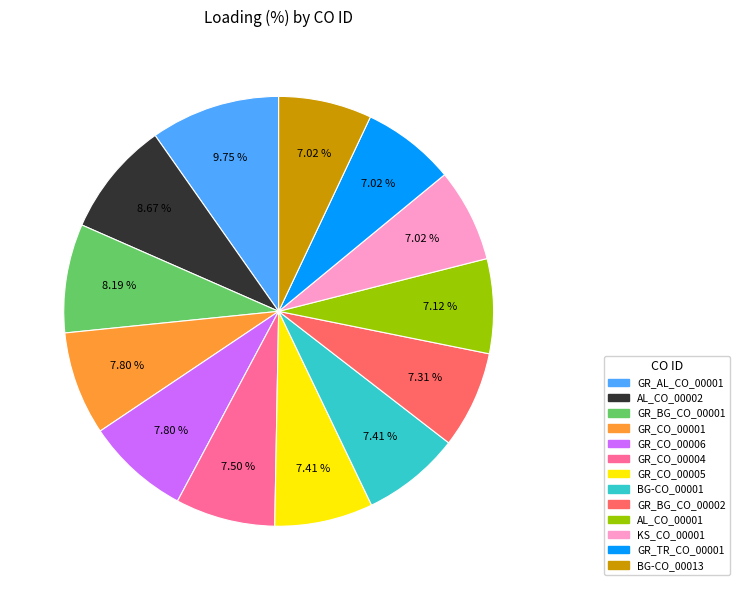

Is there any slice that represents more than half of the pie?

No